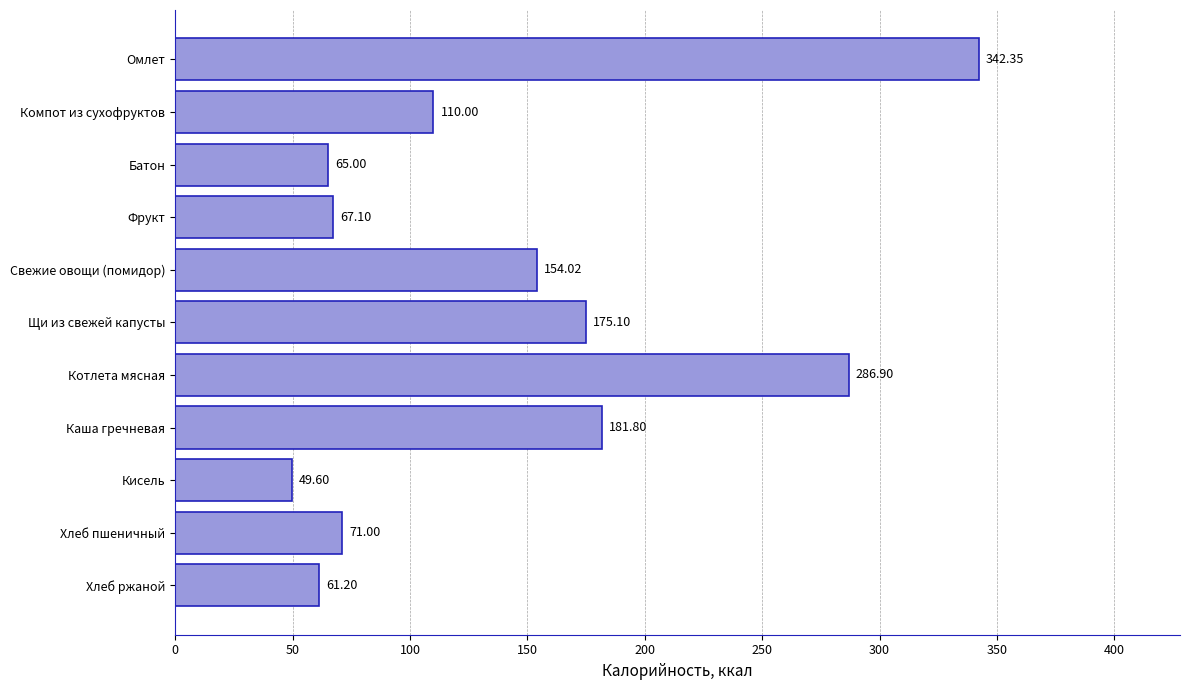

Rank the categories by value from highest to lowest.

Омлет, Котлета мясная, Каша гречневая, Щи из свежей капусты, Свежие овощи (помидор), Компот из сухофруктов, Хлеб пшеничный, Фрукт, Батон, Хлеб ржаной, Кисель